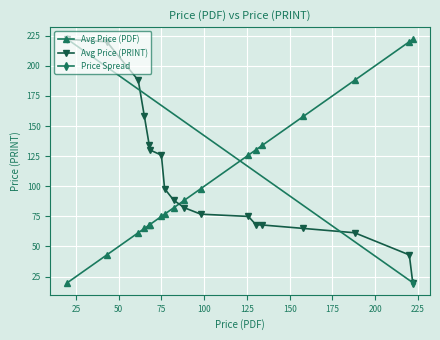

Is it true that Avg Price (PDF) equals 85.9 at 158.0?

False